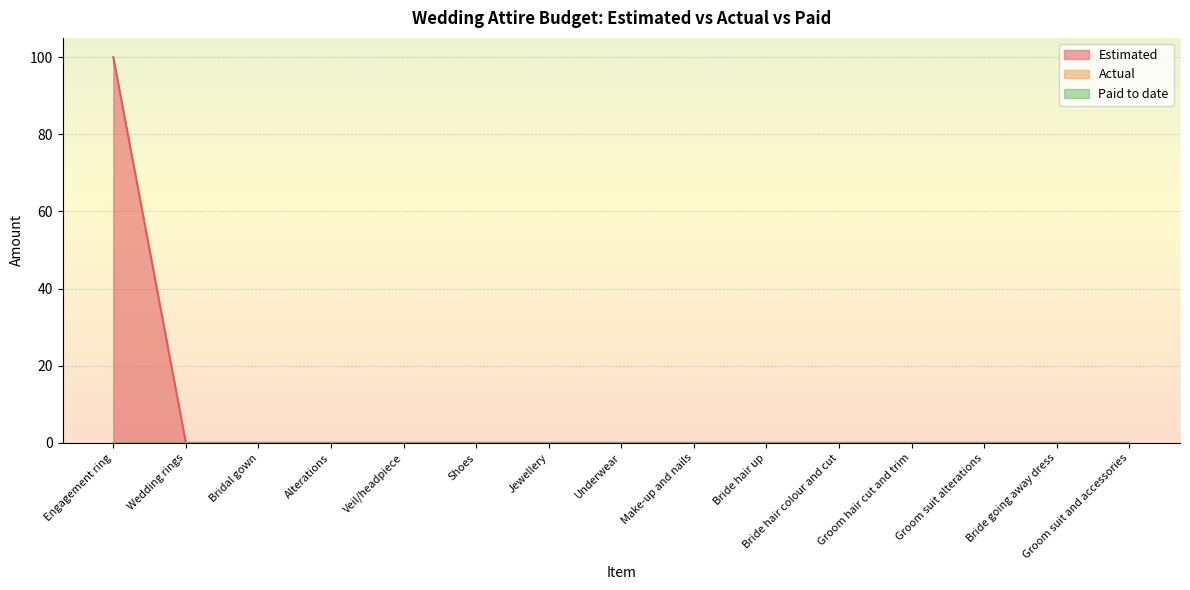

Reading left to right, list all the values displayed in this chart.

Estimated: 100	0	0	0	0	0	0	0	0	0	0	0	0	0	0
Actual: 0	0	0	0	0	0	0	0	0	0	0	0	0	0	0
Paid to date: 0	0	0	0	0	0	0	0	0	0	0	0	0	0	0